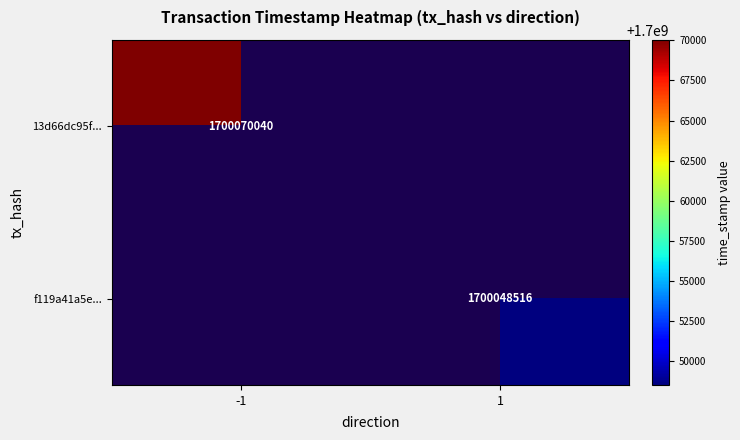

The f119a41a5e... series shows 1133794880 at 1. True or false?

False